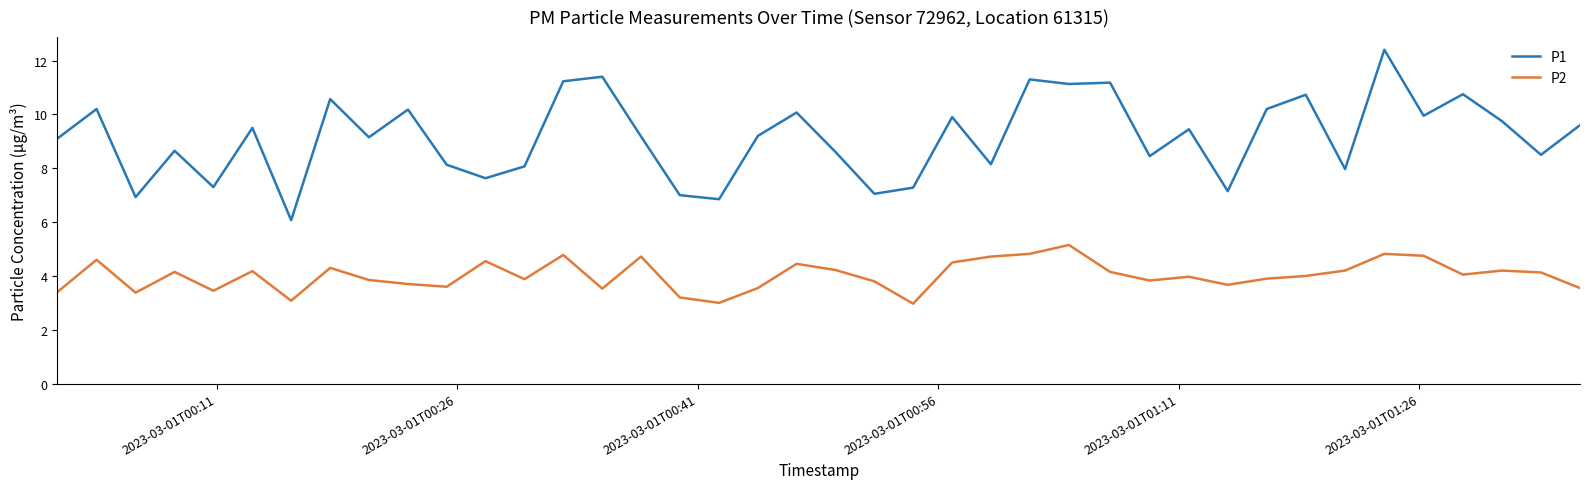

Which series has the widest spread of values?

P1